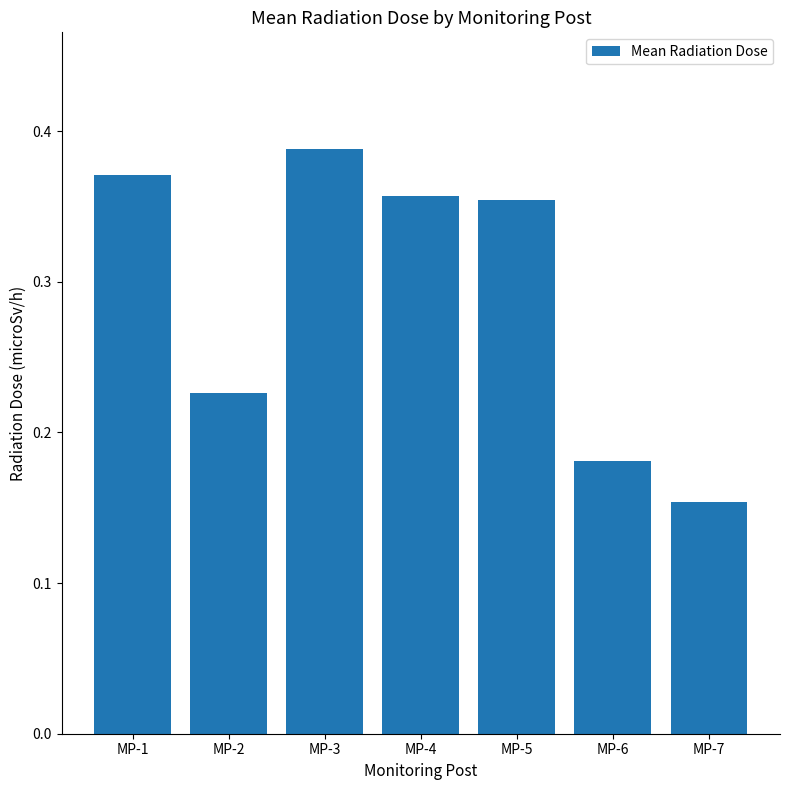

Between MP-6 and MP-3, which is larger?

MP-3